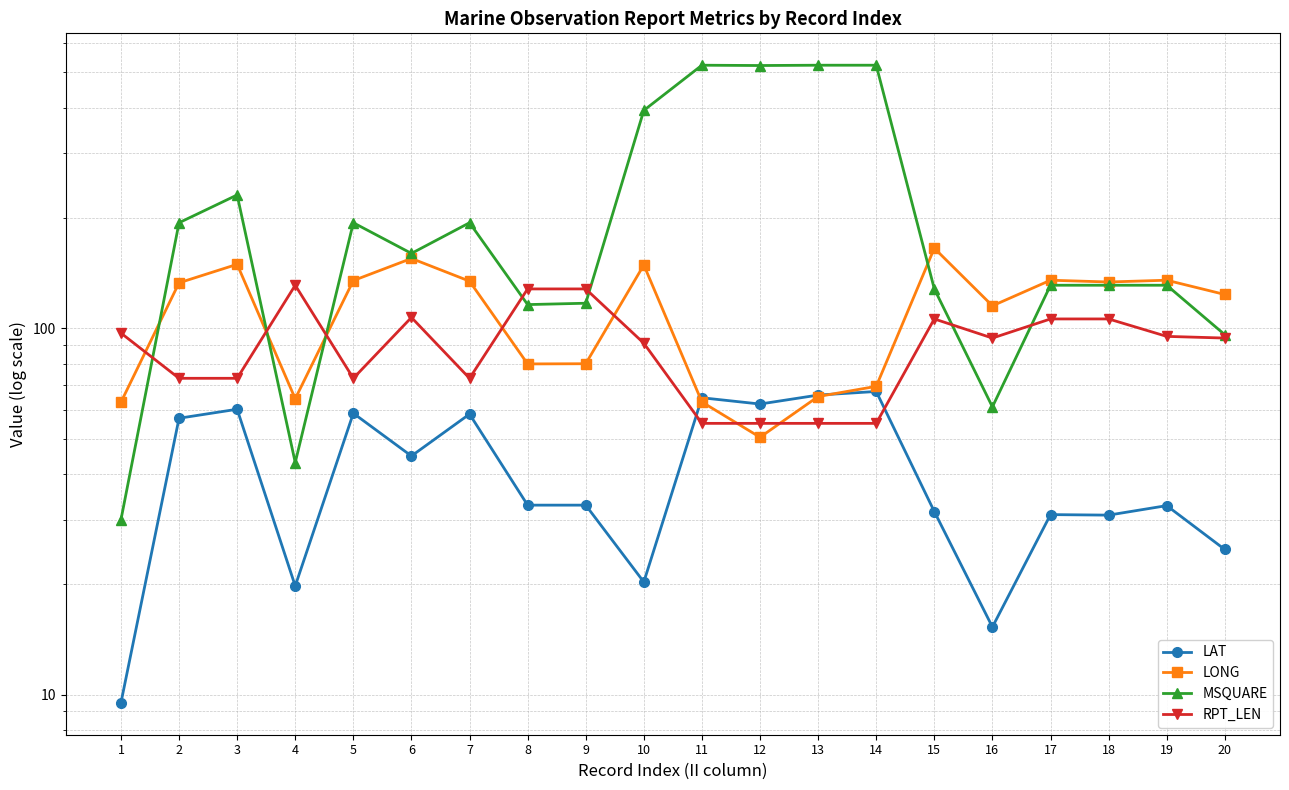

Is it true that LAT equals 43.9 at 17?

False